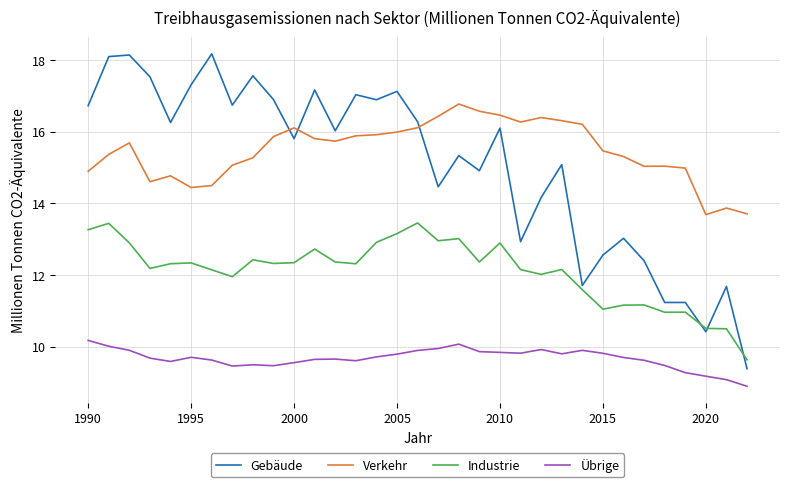

Which series has the largest total across all categories?

Verkehr